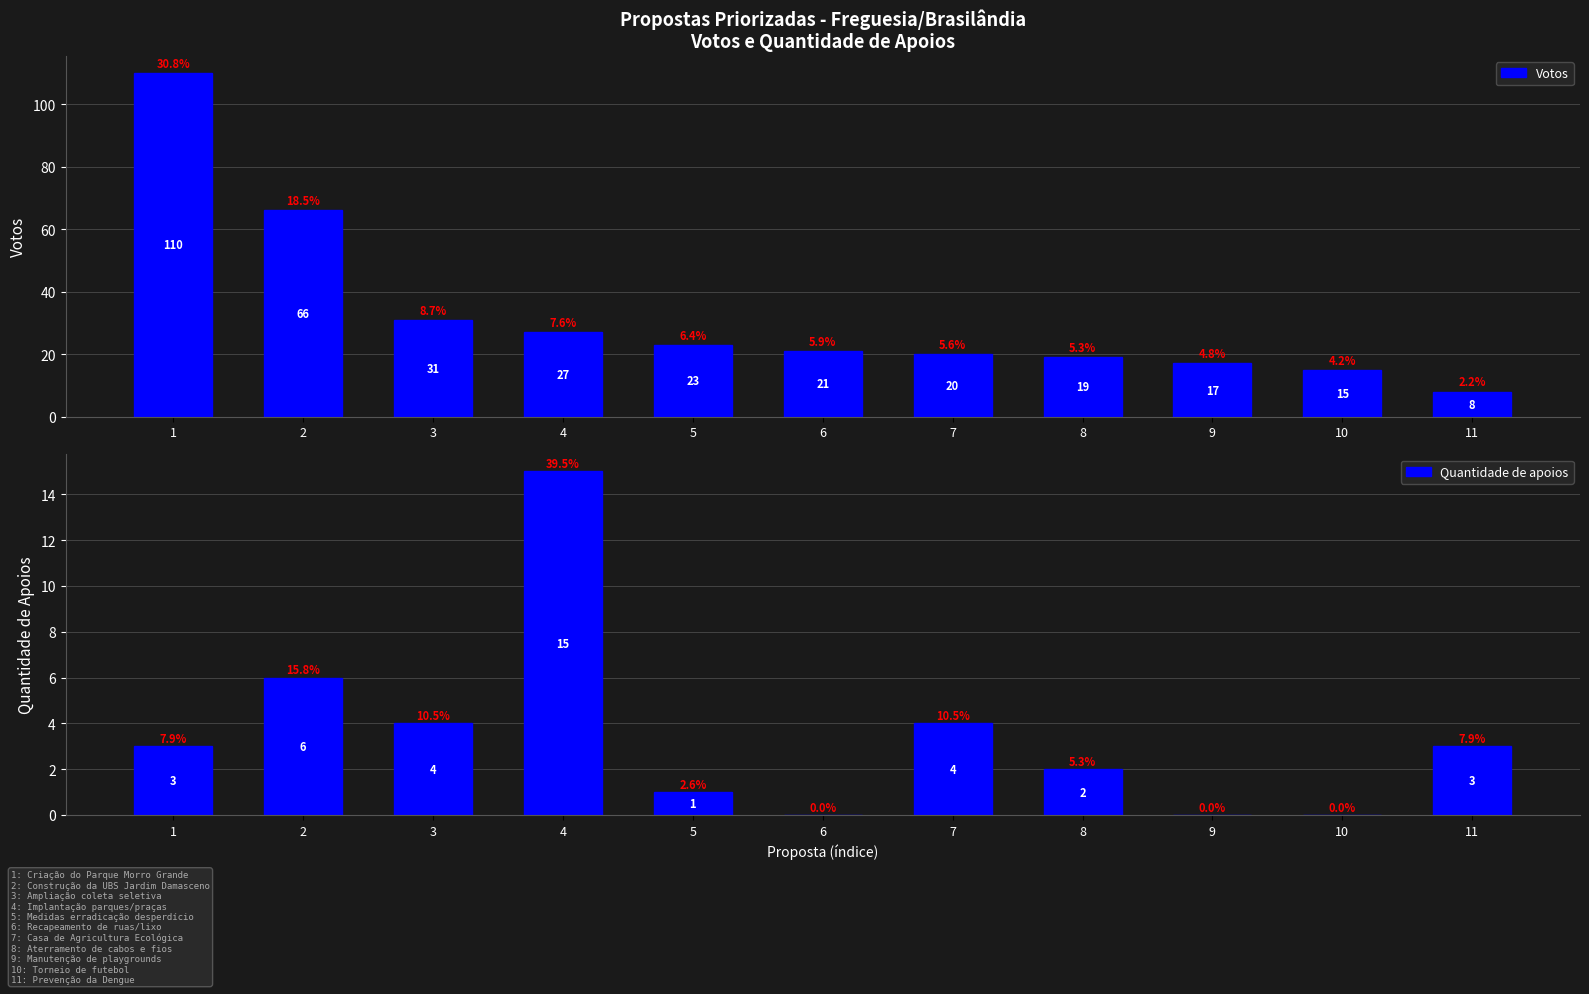

Is it true that Votos equals 27 at 4?

True